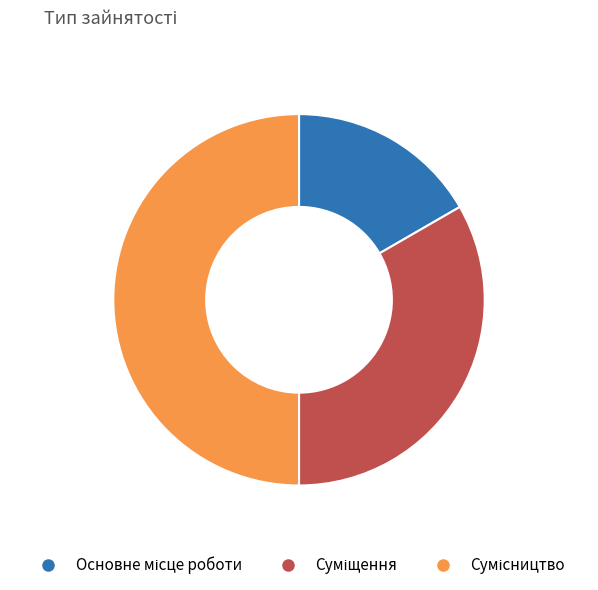

Which category has the smallest portion of the pie?

Основне місце роботи